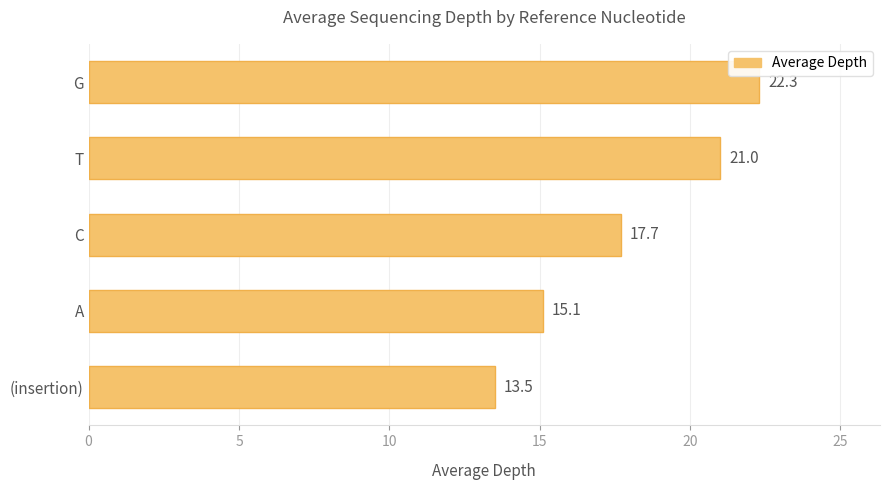

Reading top to bottom, list all the values displayed in this chart.

G=22.3	T=21.0	C=17.7	A=15.1	(insertion)=13.5